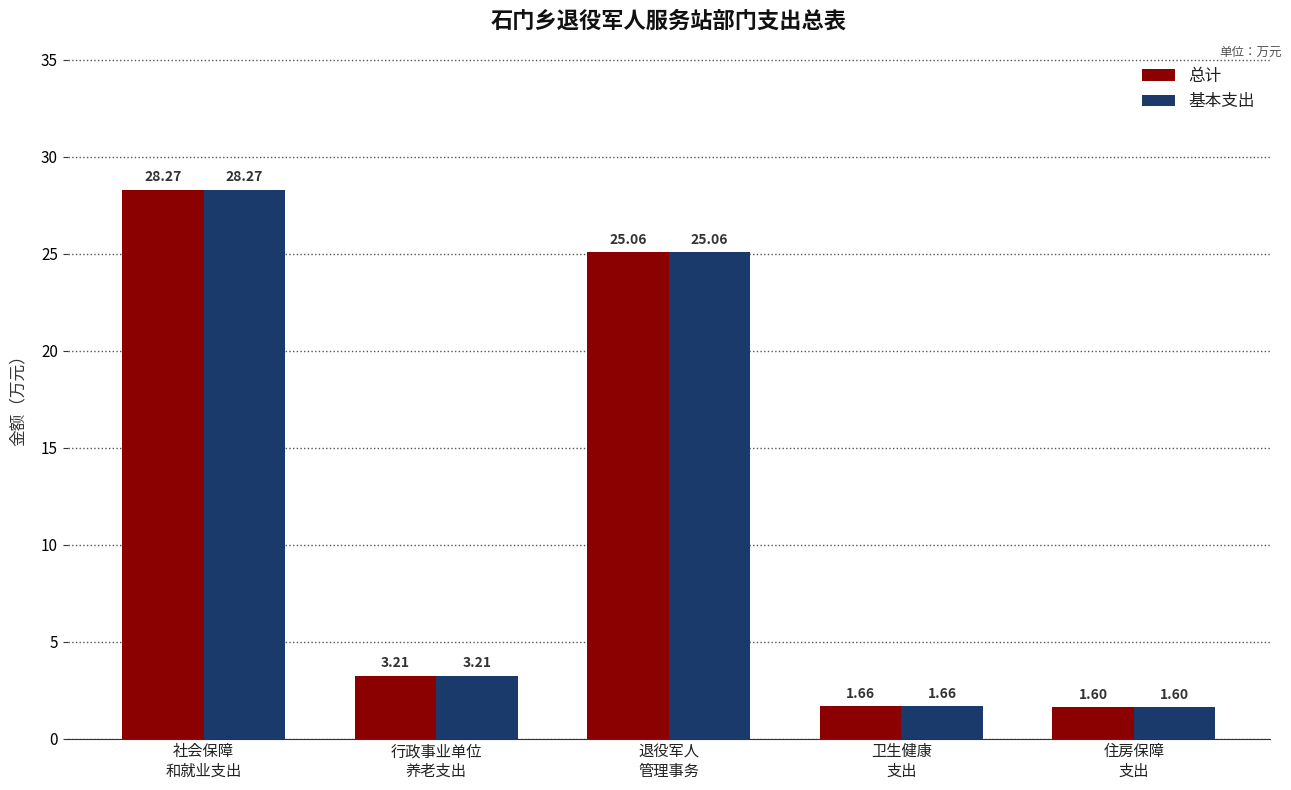

What is the difference between the second highest and second lowest values in the 总计 series?

23.4